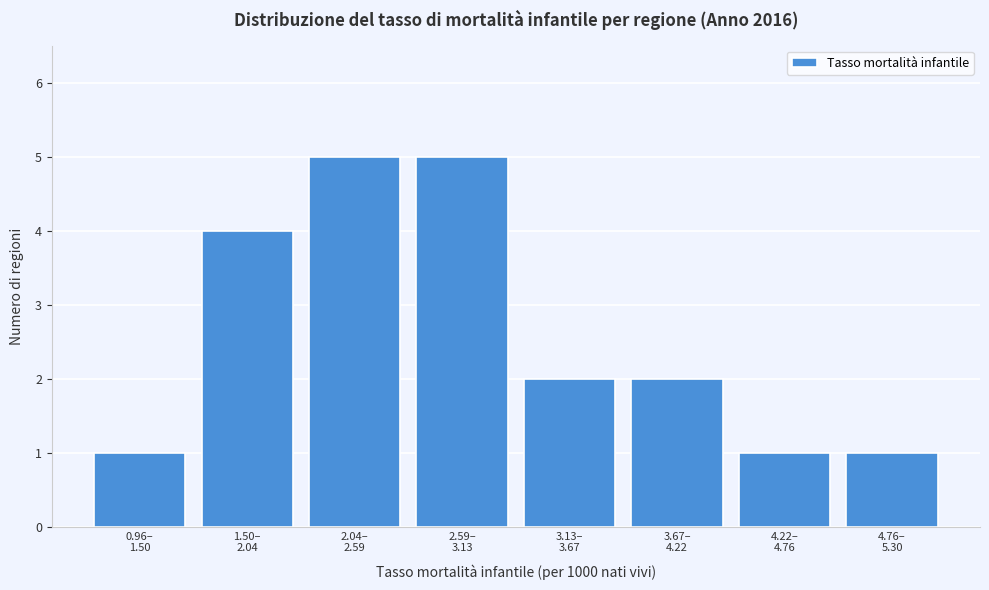

Reading left to right, what are all the values shown in this chart?

1	4	5	5	2	2	1	1